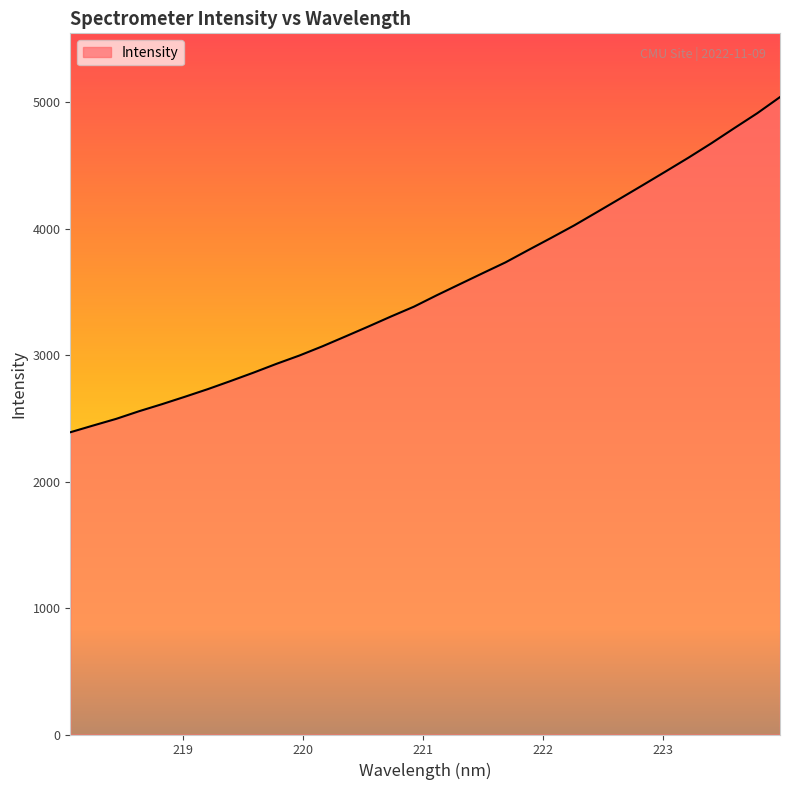

What is the smallest value displayed?

2390.6